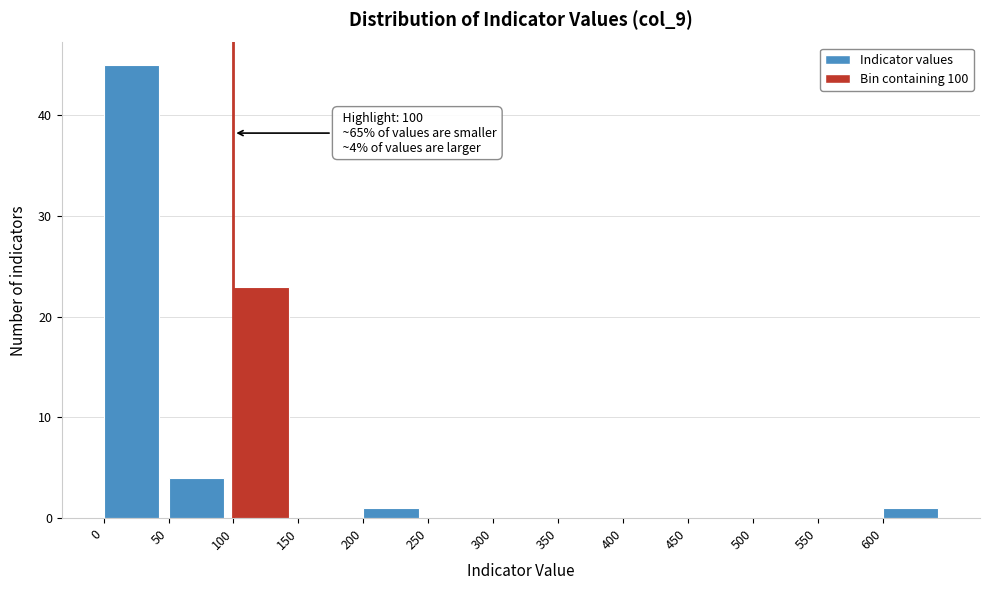

Which range on the x-axis has the tallest bar?

0 to 50